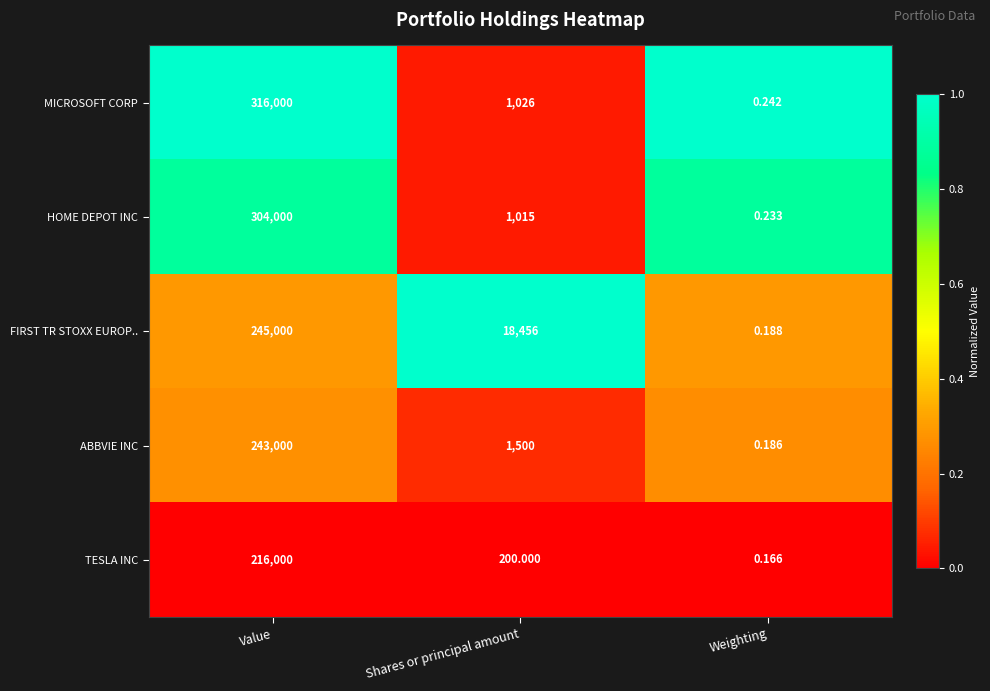

How many values in the HOME DEPOT INC series are below 1015?

1